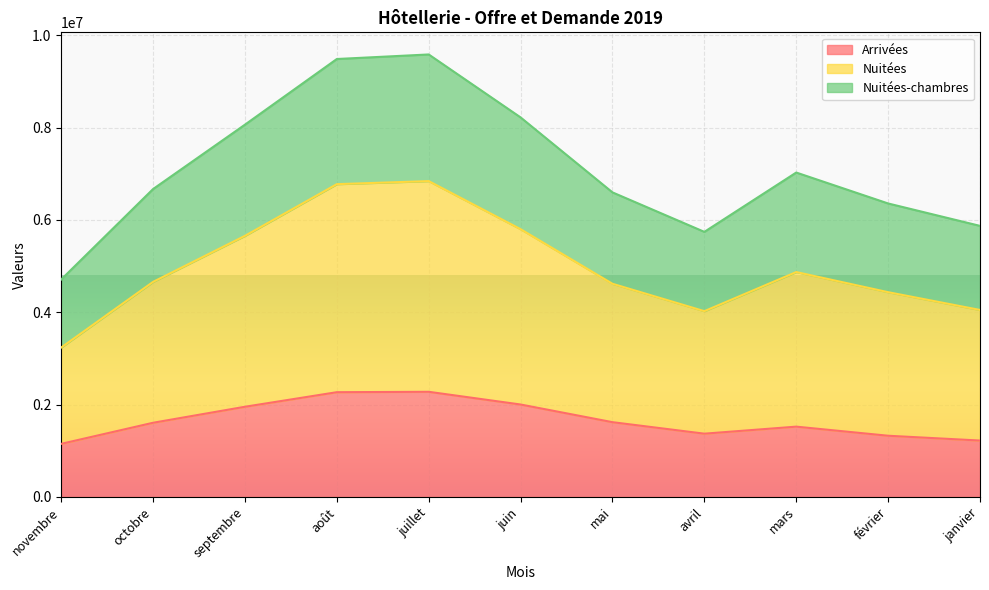

What is the lowest value of the Arrivées series?

1150750